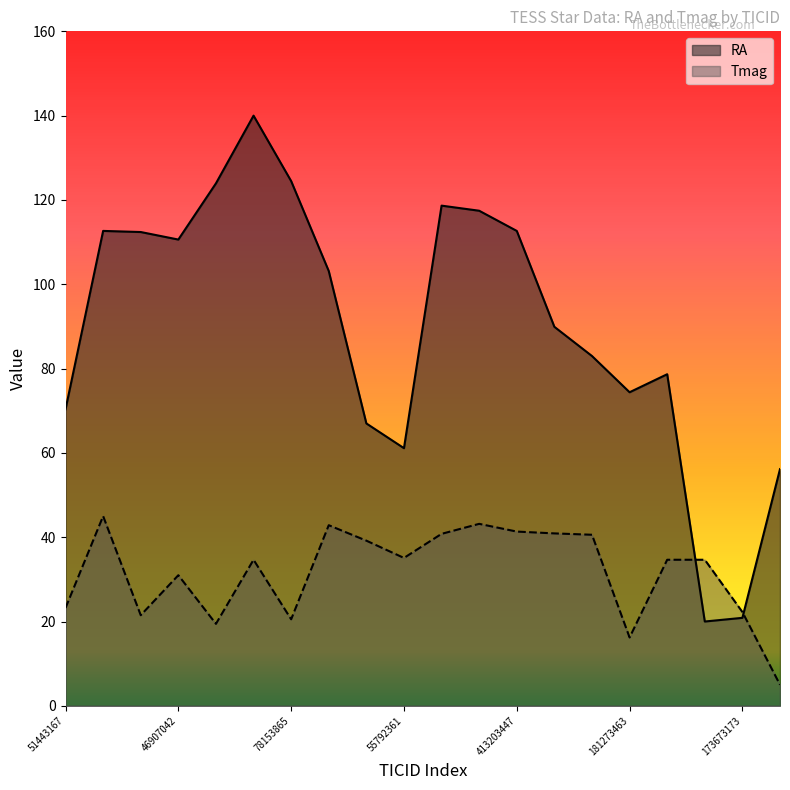

The value of Tmag at 173532792 is 12.4. True or false?

False